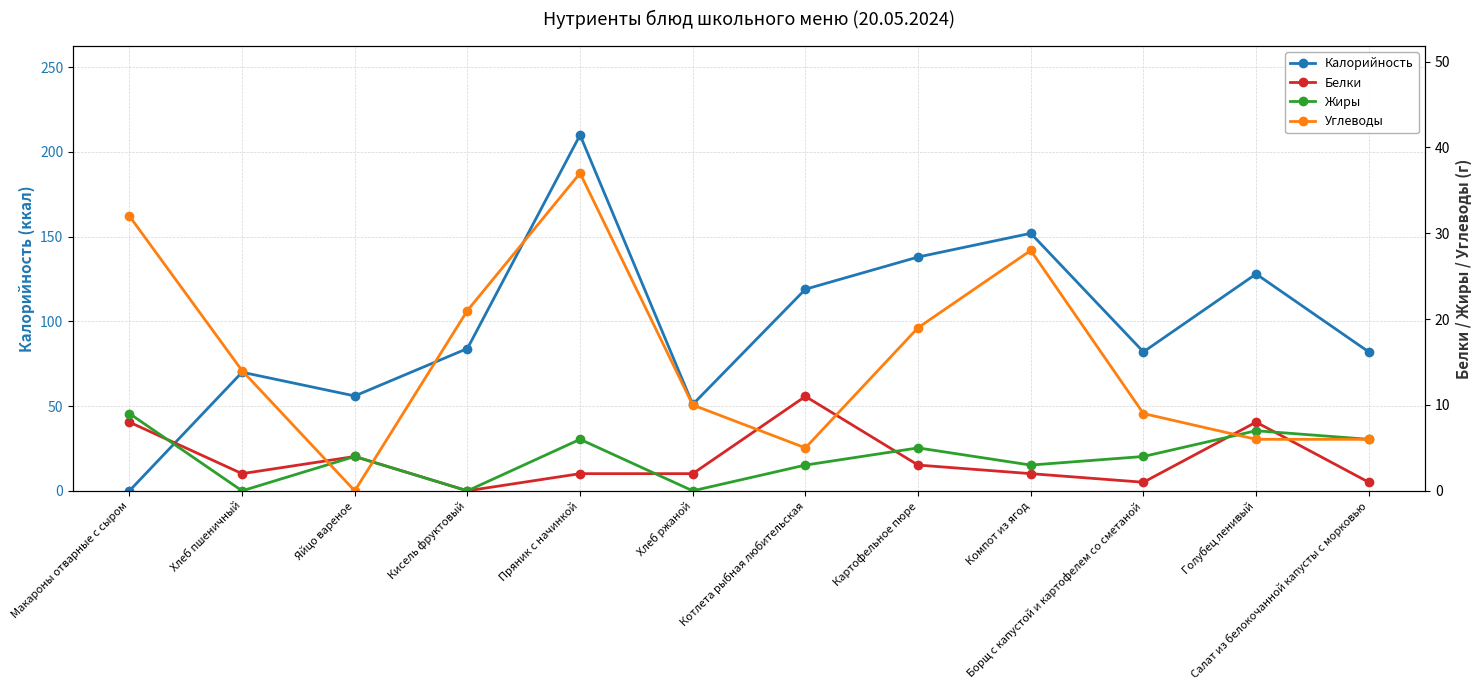

Reading left to right, extract all data points from this chart.

Калорийность: Макароны отварные с сыром=0	Хлеб пшеничный=70	Яйцо вареное=56	Кисель фруктовый=84	Пряник с начинкой=210	Хлеб ржаной=51	Котлета рыбная любительская=119	Картофельное пюре=138	Компот из ягод=152	Борщ с капустой и картофелем со сметаной=82	Голубец ленивый=128	Салат из белокочанной капусты с морковью=82
Белки: Макароны отварные с сыром=8	Хлеб пшеничный=2	Яйцо вареное=4	Кисель фруктовый=0	Пряник с начинкой=2	Хлеб ржаной=2	Котлета рыбная любительская=11	Картофельное пюре=3	Компот из ягод=2	Борщ с капустой и картофелем со сметаной=1	Голубец ленивый=8	Салат из белокочанной капусты с морковью=1
Жиры: Макароны отварные с сыром=9	Хлеб пшеничный=0	Яйцо вареное=4	Кисель фруктовый=0	Пряник с начинкой=6	Хлеб ржаной=0	Котлета рыбная любительская=3	Картофельное пюре=5	Компот из ягод=3	Борщ с капустой и картофелем со сметаной=4	Голубец ленивый=7	Салат из белокочанной капусты с морковью=6
Углеводы: Макароны отварные с сыром=32	Хлеб пшеничный=14	Яйцо вареное=0	Кисель фруктовый=21	Пряник с начинкой=37	Хлеб ржаной=10	Котлета рыбная любительская=5	Картофельное пюре=19	Компот из ягод=28	Борщ с капустой и картофелем со сметаной=9	Голубец ленивый=6	Салат из белокочанной капусты с морковью=6